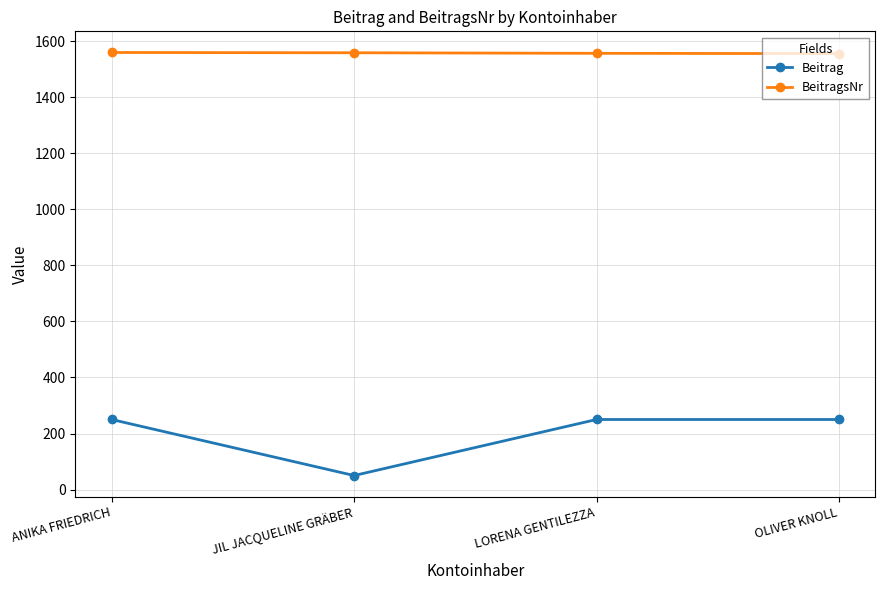

Which series changed the most between JIL JACQUELINE GRÄBER and LORENA GENTILEZZA?

Beitrag